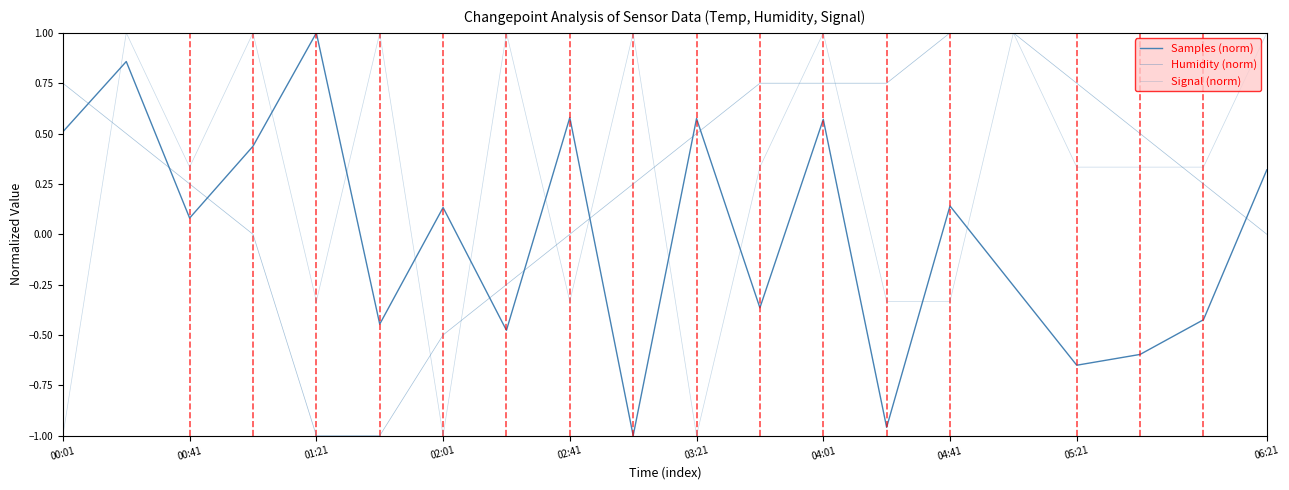

Which series has the widest spread of values?

Samples (norm)